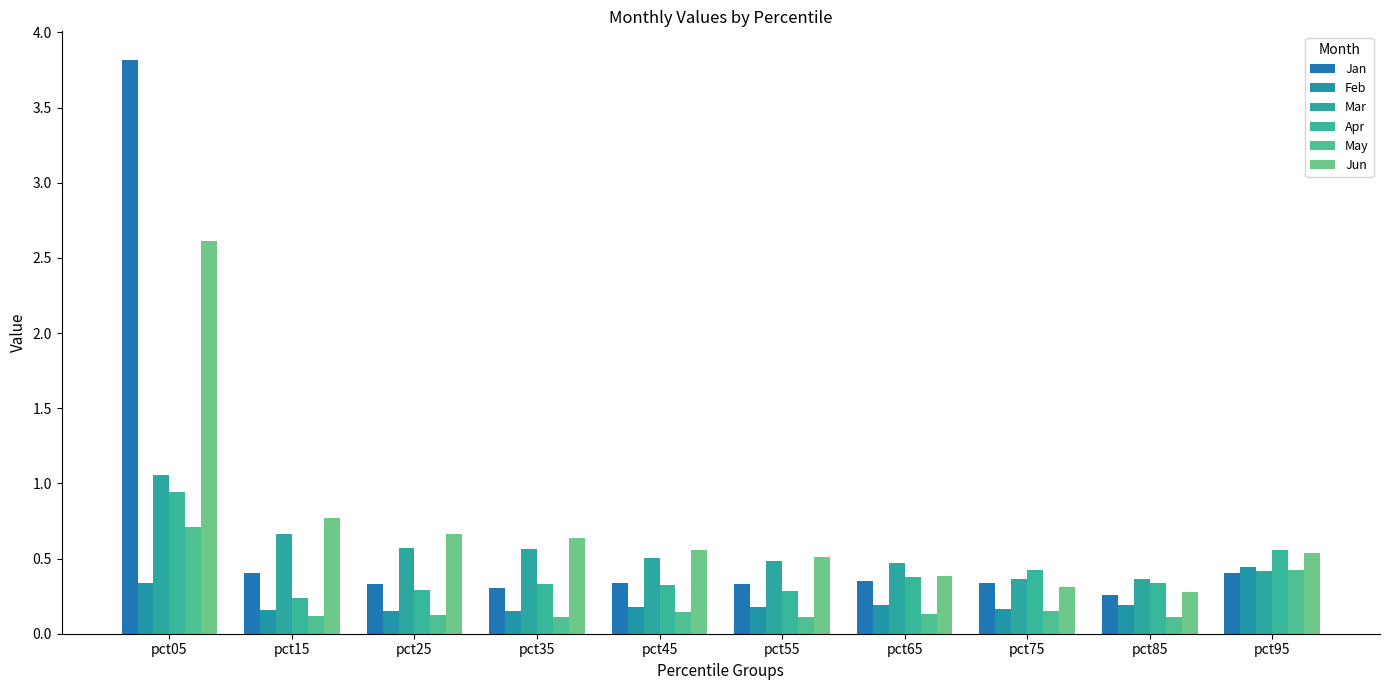

How many distinct data groups are displayed?

6